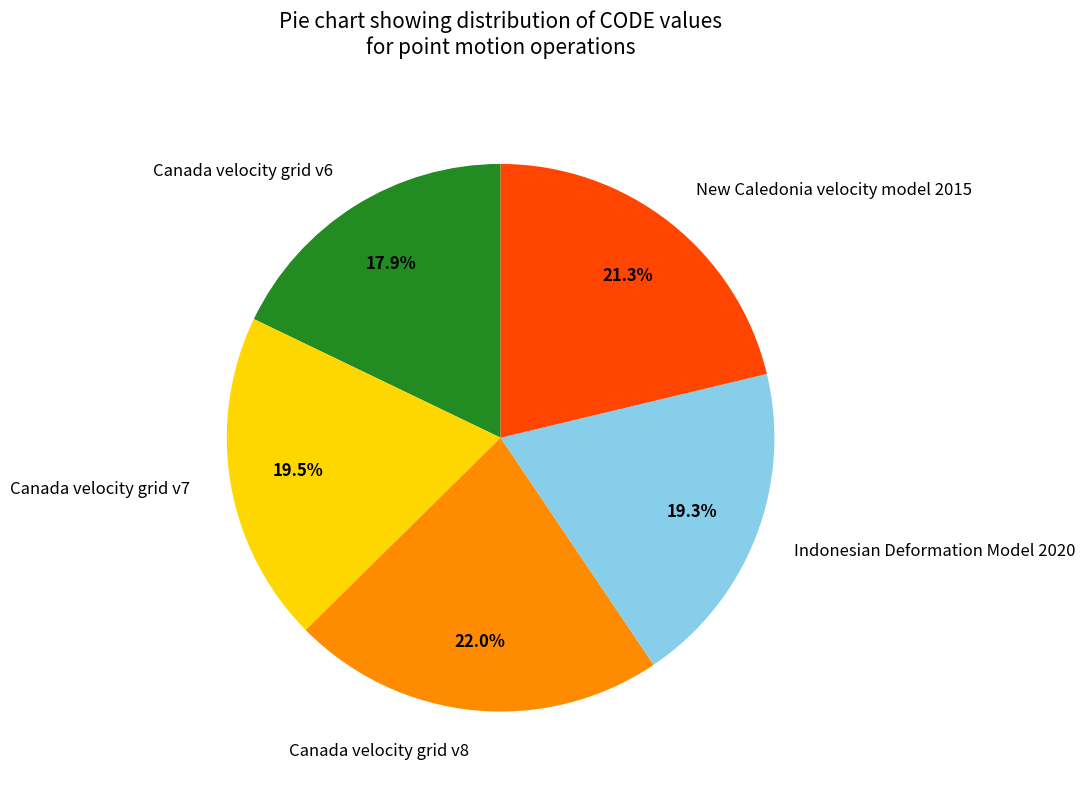

What is the largest slice in the pie chart?

Canada velocity grid v8